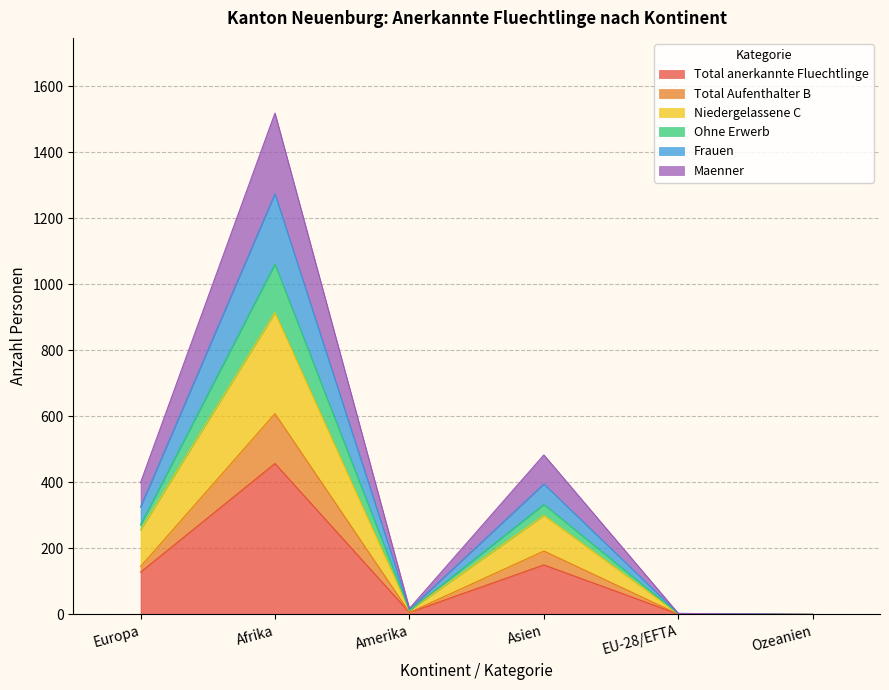

At how many categories does at least one series exceed 560?

1